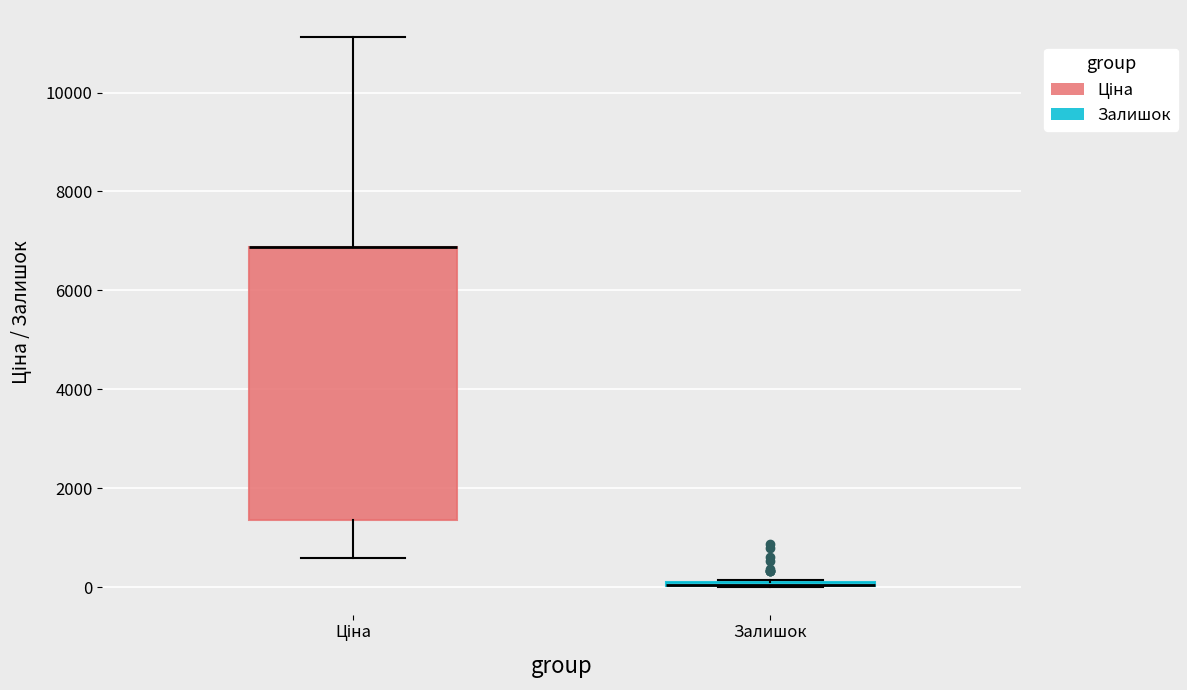

Which box is the tallest, from its lower edge to its upper edge?

Ціна